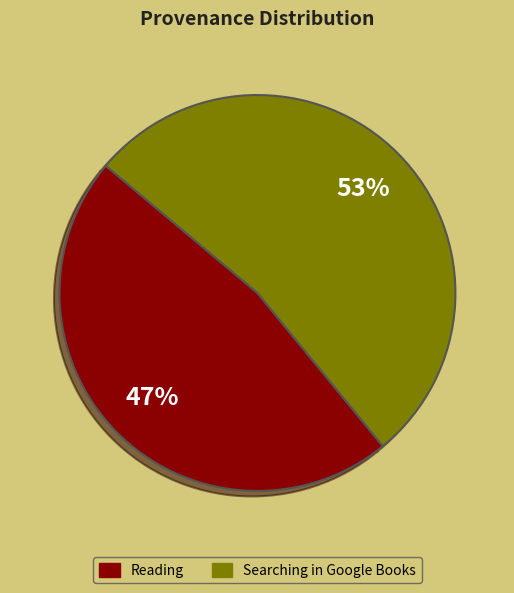

Do Reading and Searching in Google Books together represent more than half of the pie?

Yes